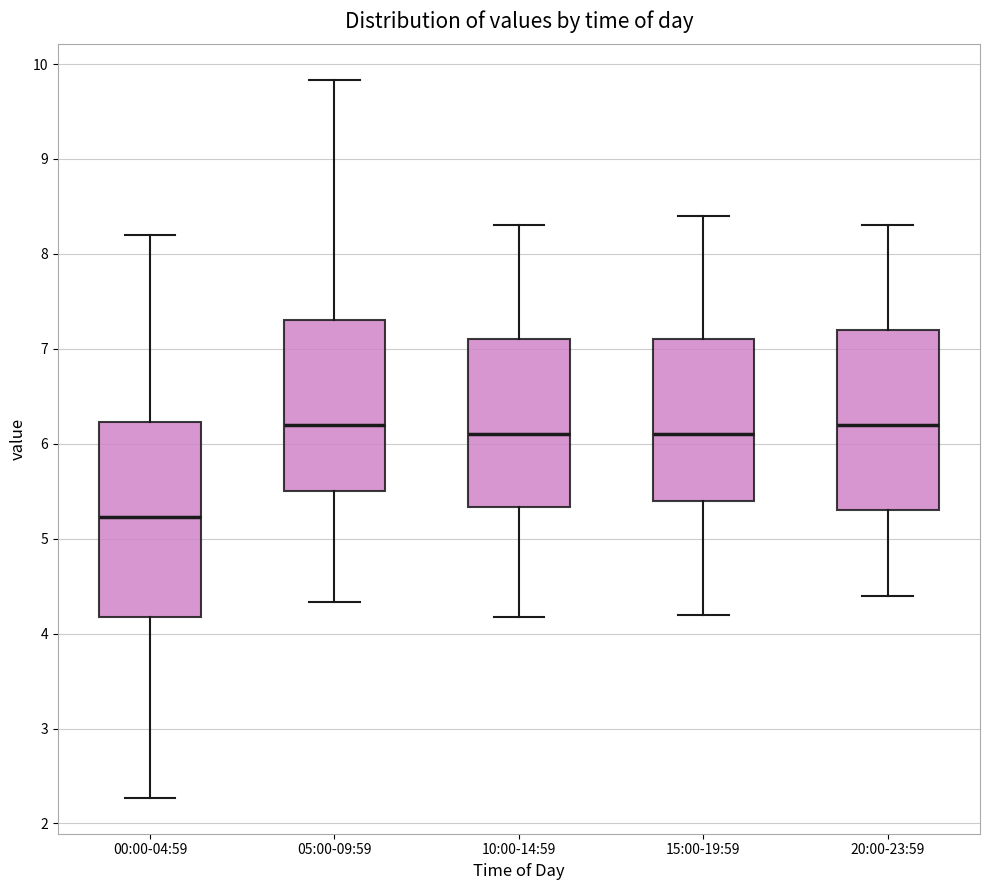

Reading left to right, read every box against the y-axis: the position of its median line, the range the box covers, and the ends of its whiskers. The values are not printed on the chart, so give them approximately, as read against the axis.

00:00-04:59: median 5.2, box 4.2 to 6.2, whiskers 2.3 to 8.2
05:00-09:59: median 6.2, box 5.5 to 7.3, whiskers 4.3 to 9.8
10:00-14:59: median 6.1, box 5.3 to 7.1, whiskers 4.2 to 8.3
15:00-19:59: median 6.1, box 5.4 to 7.1, whiskers 4.2 to 8.4
20:00-23:59: median 6.2, box 5.3 to 7.2, whiskers 4.4 to 8.3